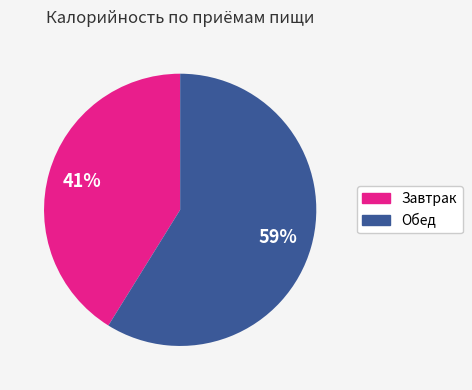

What percentage is the Обед slice, to the nearest percent?

59%